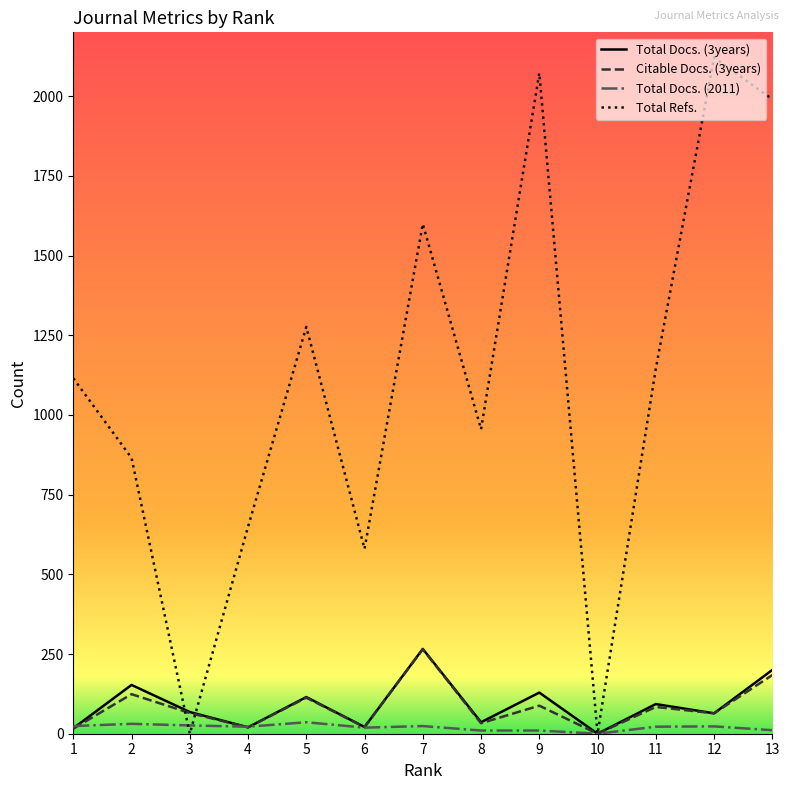

Between 3 and 7, which series saw the biggest shift?

Total Refs.